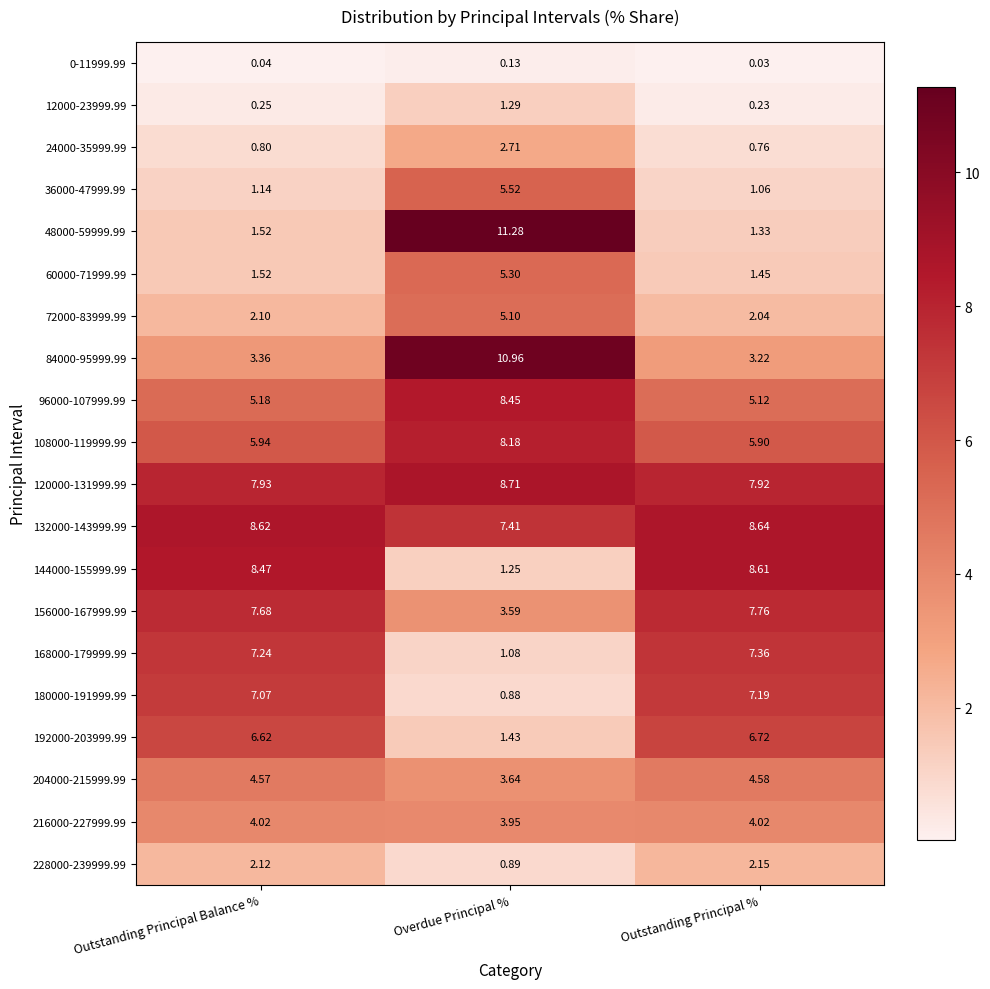

Where does the 144000-155999.99 series first go above 8?

Outstanding Principal Balance %